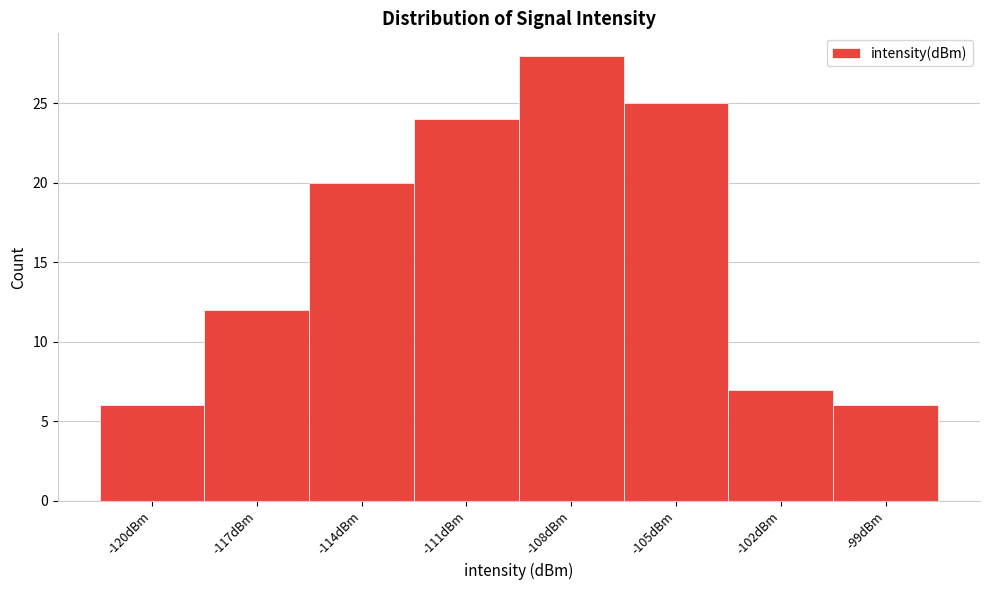

Reading right to left, transcribe all the data shown in this chart.

-99dBm=6	-102dBm=7	-105dBm=25	-108dBm=28	-111dBm=24	-114dBm=20	-117dBm=12	-120dBm=6